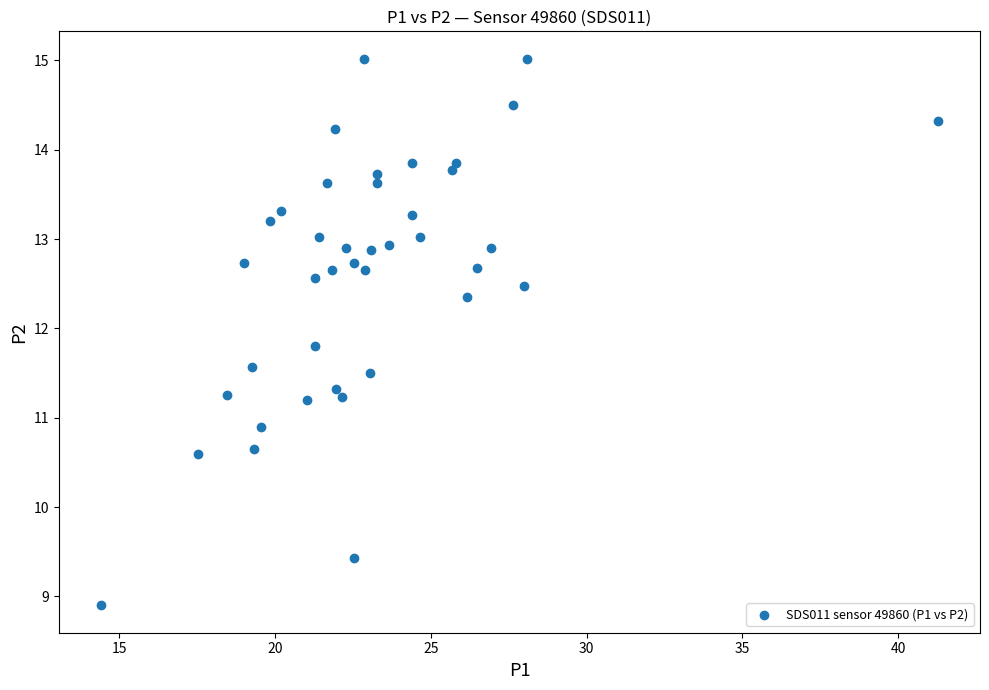

What is the range of Y values (max minus min)?

6.1